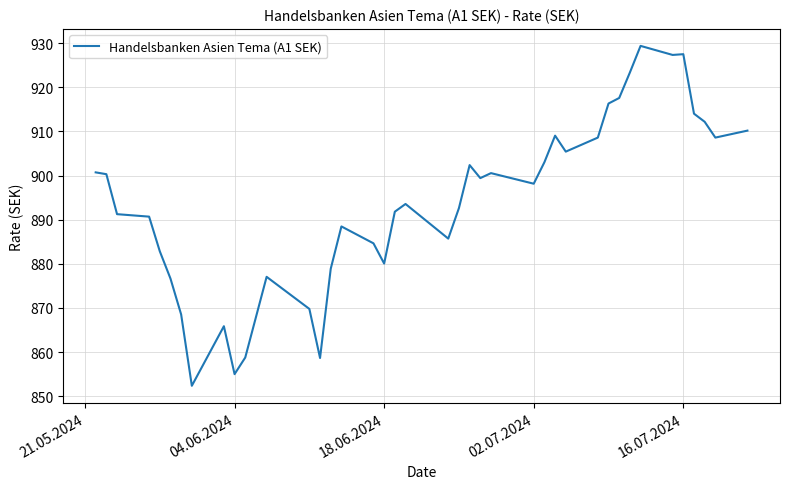

What is the minimum value shown in the chart?

852.4